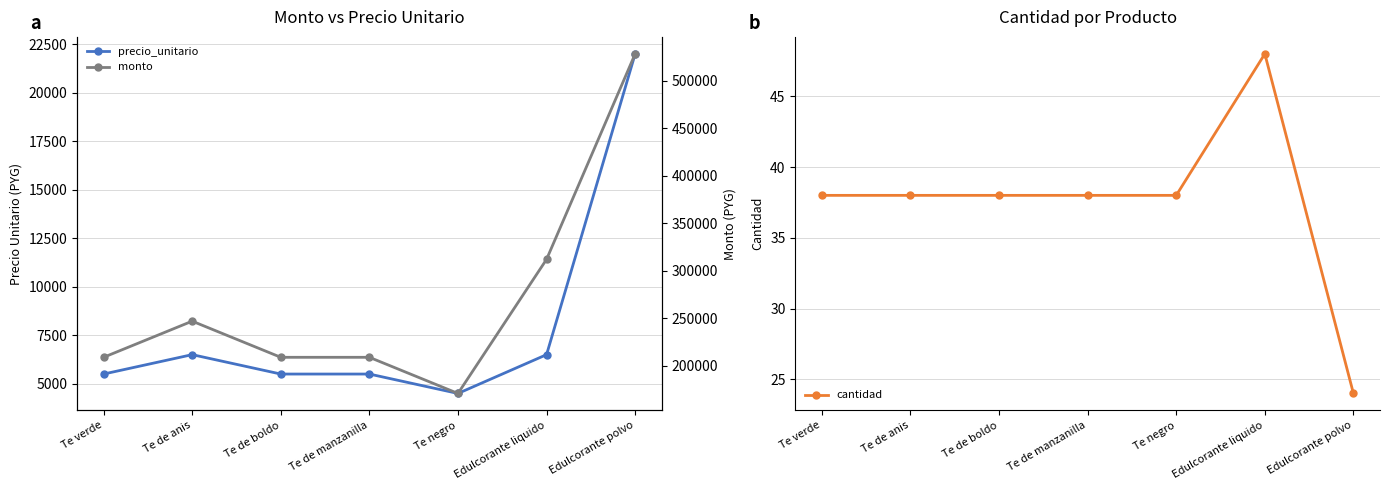

True or false: precio_unitario and monto cross at least once.

False